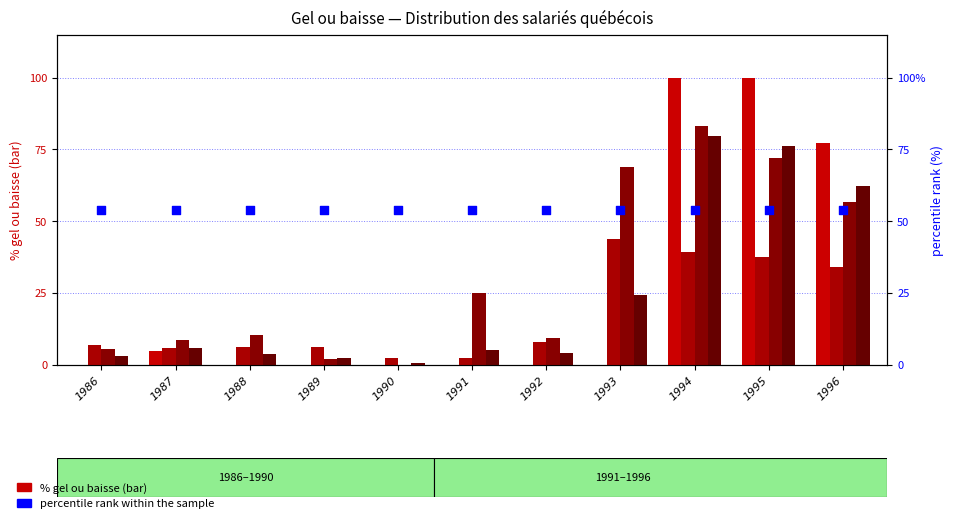

At how many categories does at least one series exceed 63?

4